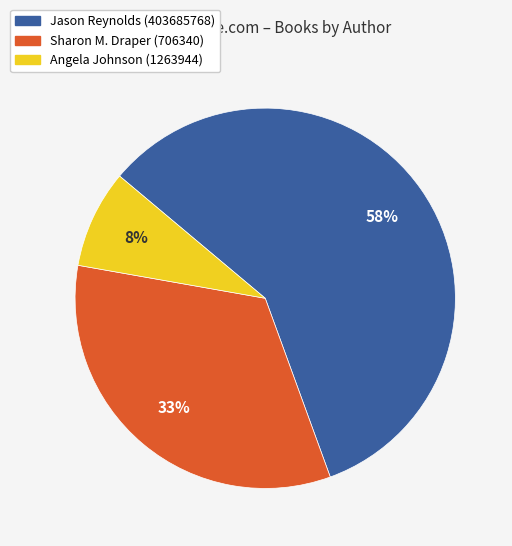

To the nearest percent, what portion does Angela Johnson (1263944) represent?

8%